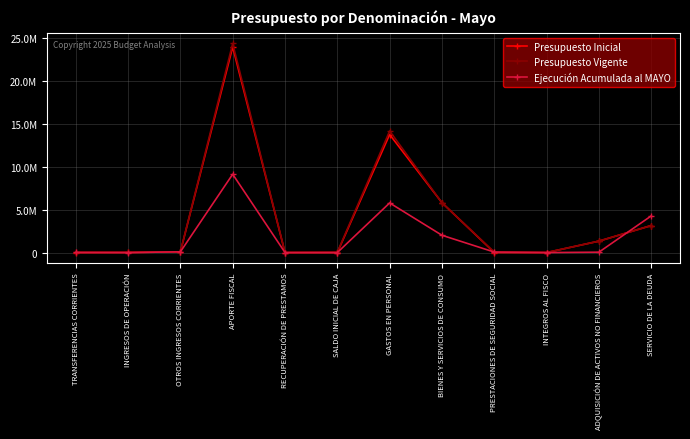

True or false: Ejecución Acumulada al MAYO and Presupuesto Inicial intersect in this chart.

True